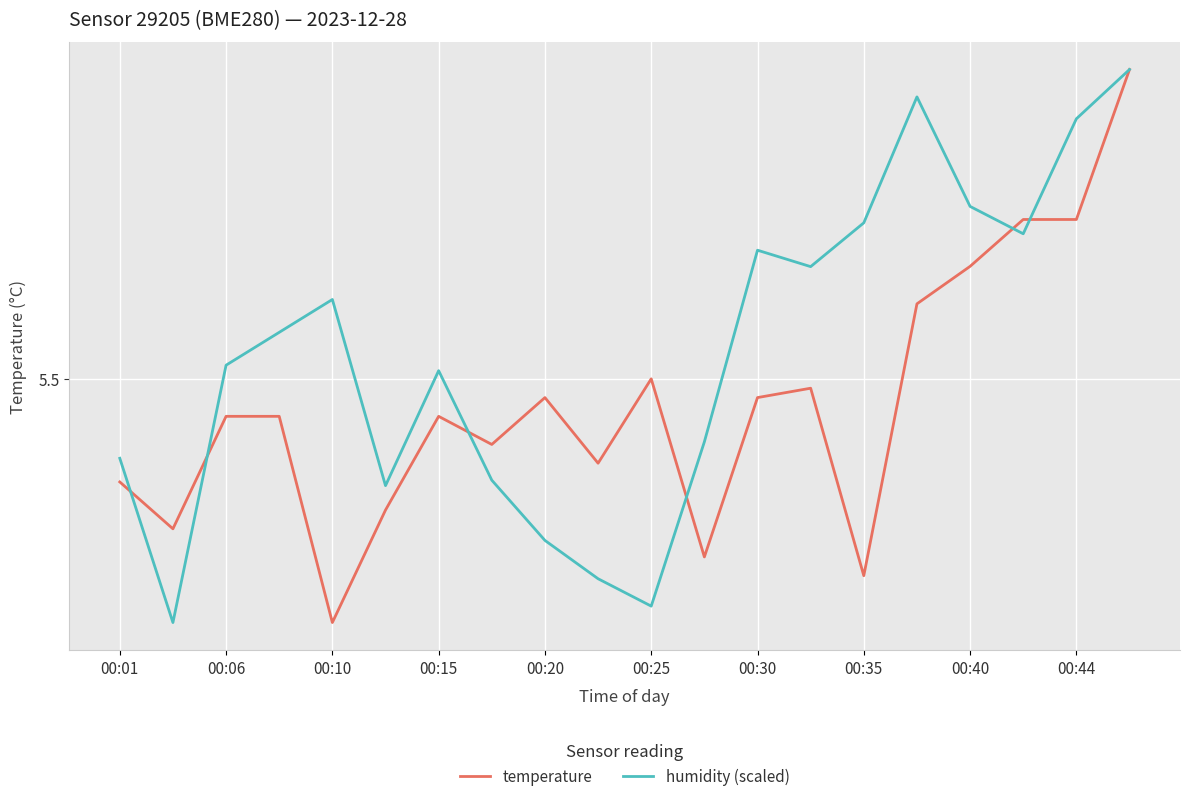

Is this an area chart (filled region under the line)?

No